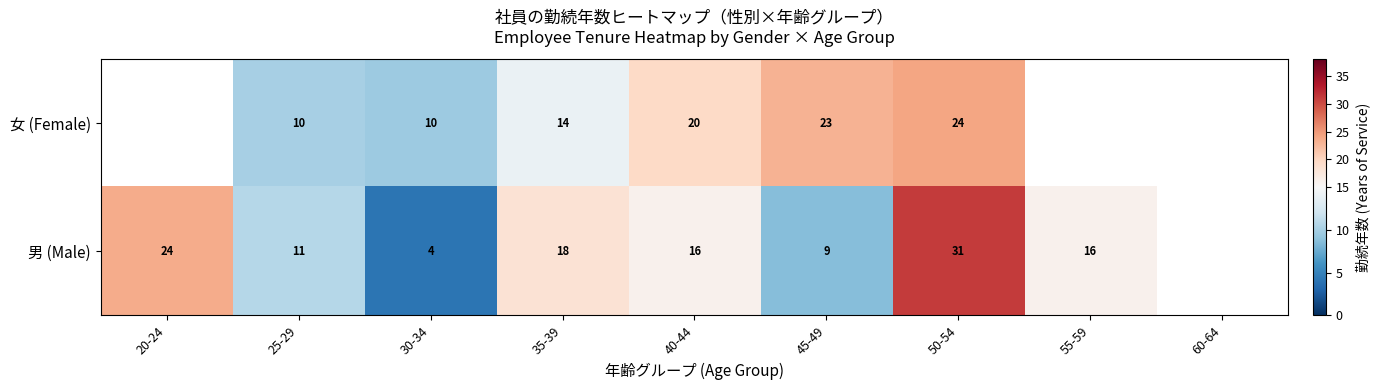

What is the total value across all series at 45-49?

32